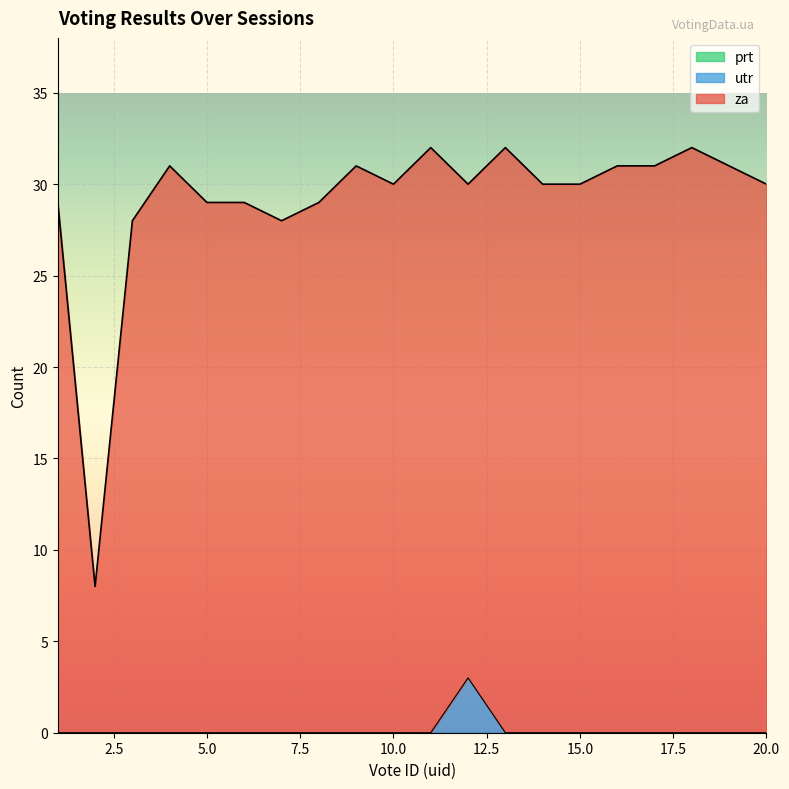

Reading right to left, list all the values displayed in this chart.

za: 20=30	19=31	18=32	17=31	16=31	15=30	14=30	13=32	12=30	11=32	10=30	9=31	8=29	7=28	6=29	5=29	4=31	3=28	2=8	1=29
utr: 20=0	19=0	18=0	17=0	16=0	15=0	14=0	13=0	12=3	11=0	10=0	9=0	8=0	7=0	6=0	5=0	4=0	3=0	2=0	1=0